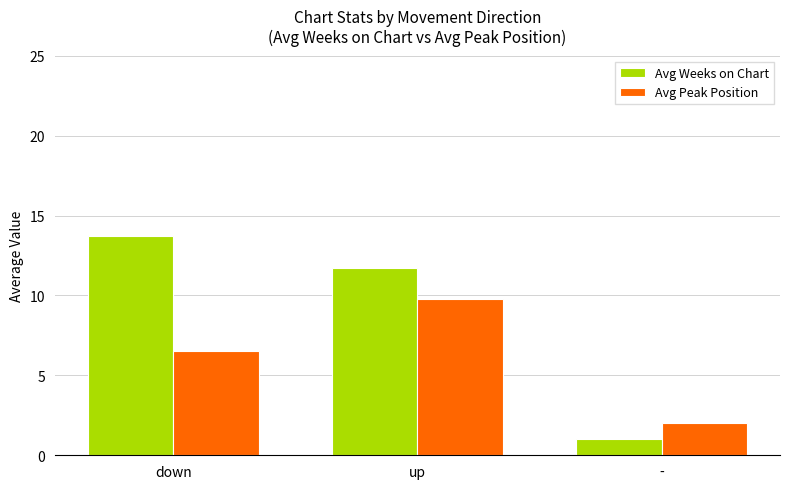

True or false: Avg Weeks on Chart has a value of 11.7 at up.

True